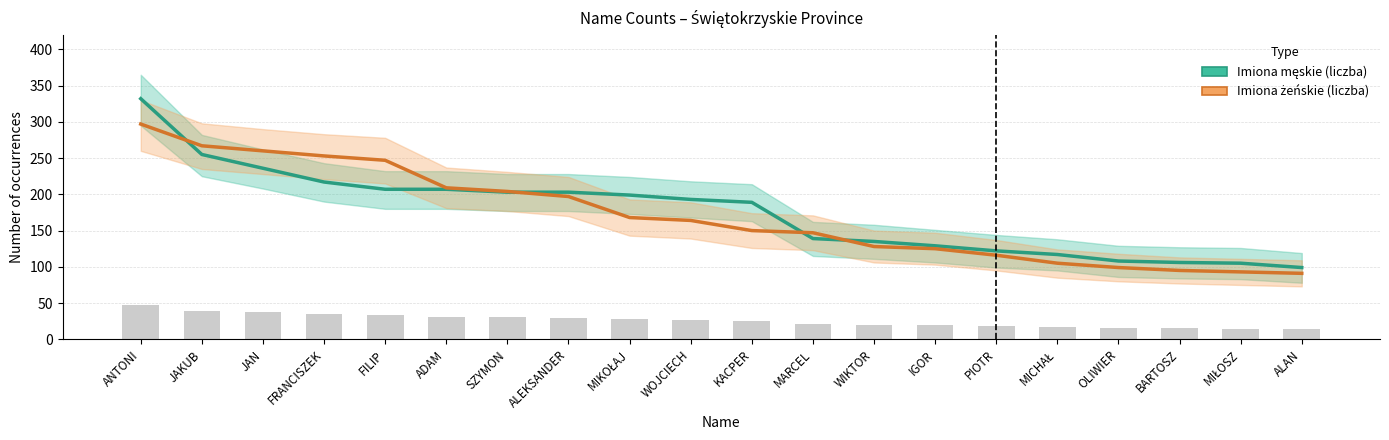

The value of Imiona męskie (liczba) at ANTONI is 532. True or false?

False